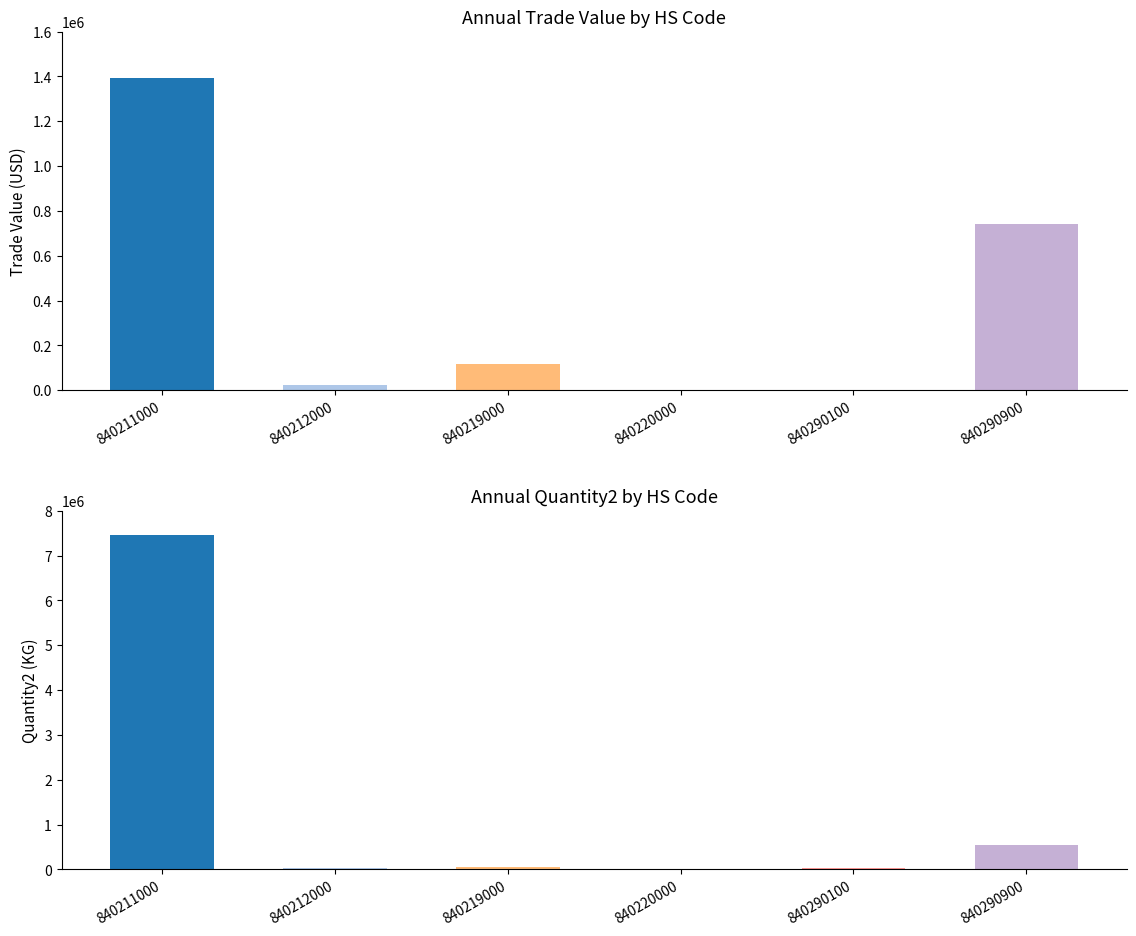

Is it true that Quantity2-Year equals 7461482 at 840211000?

True